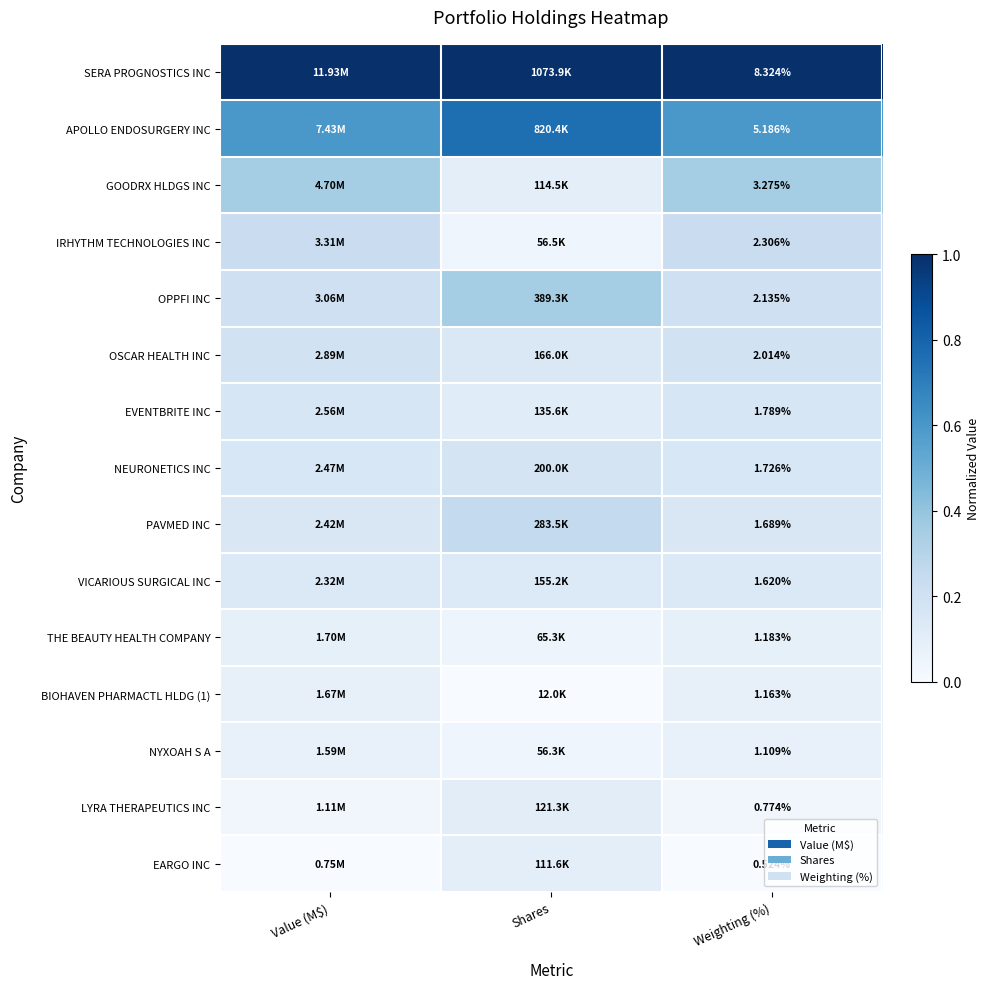

List the labels in order of LYRA THERAPEUTICS INC value, smallest first.

Value (M$), Weighting (%), Shares